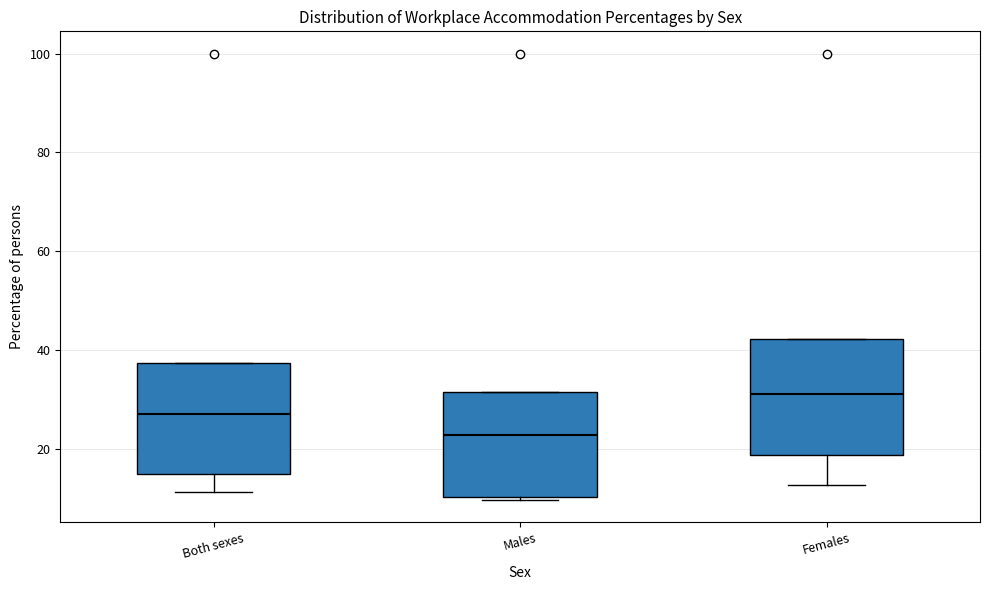

Reading left to right, read every box against the y-axis: the position of its median line, the range the box covers, and the ends of its whiskers. The values are not printed on the chart, so give them approximately, as read against the axis.

Both sexes: median 28, box 14 to 38, whiskers 12 to 38
Males: median 22, box 10 to 32, whiskers 10 (just below the box's lower edge) to 32
Females: median 32, box 18 to 42, whiskers 12 to 42